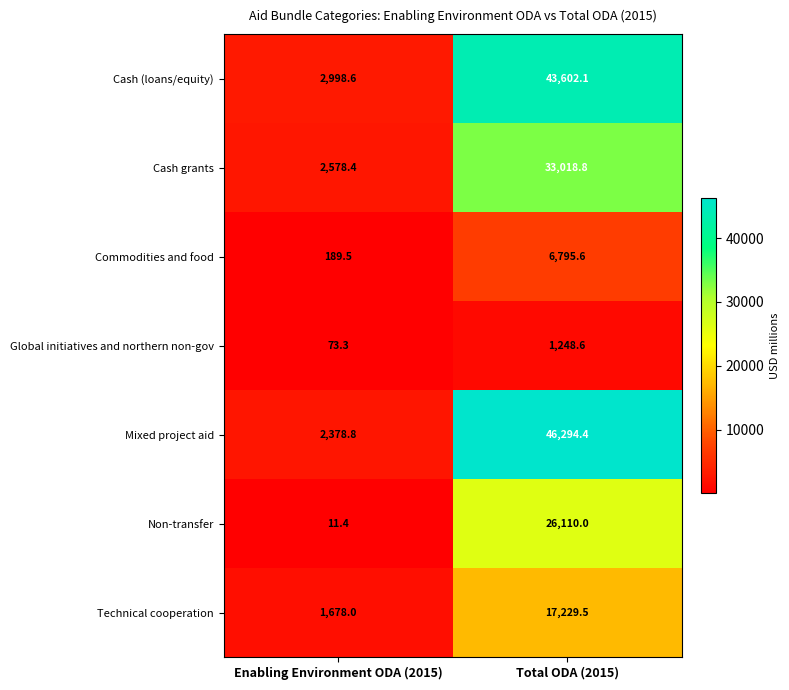

Rank the series by their maximum value, from lowest to highest.

Global initiatives and northern non-gov, Commodities and food, Technical cooperation, Non-transfer, Cash grants, Cash (loans/equity), Mixed project aid